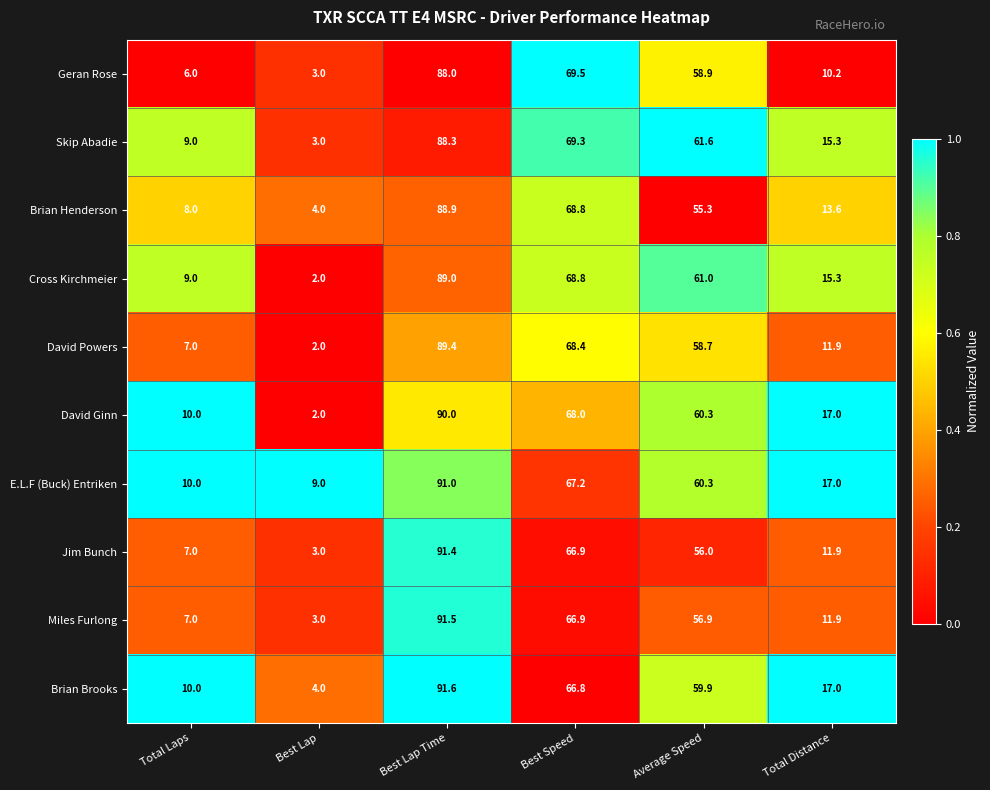

Is it true that Cross Kirchmeier equals 89.0 at Best Lap Time?

True